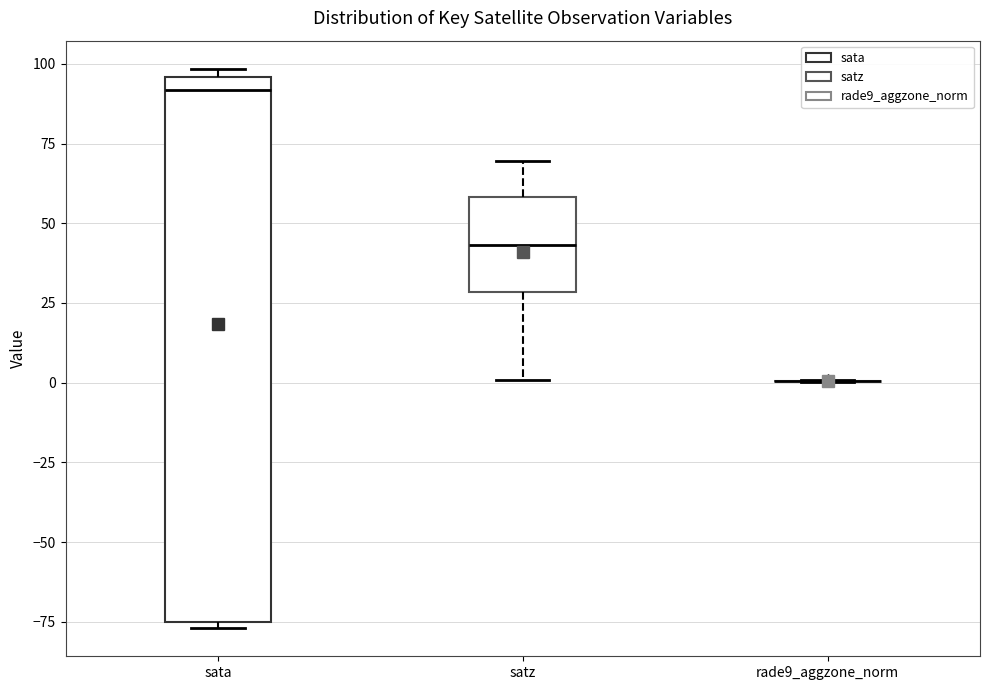

Reading left to right, transcribe this box plot: for each box, give where its median line is, the range the box spans, and where its two whiskers end, as read against the y-axis. The values are not printed on the chart, so give them approximately, as read against the axis.

sata: median 90, box -75 to 95, whiskers -75 (just below the box's lower edge) to 100
satz: median 45, box 30 to 60, whiskers 0 to 70
rade9_aggzone_norm: box collapsed to a line at 0, whiskers 0 to 0